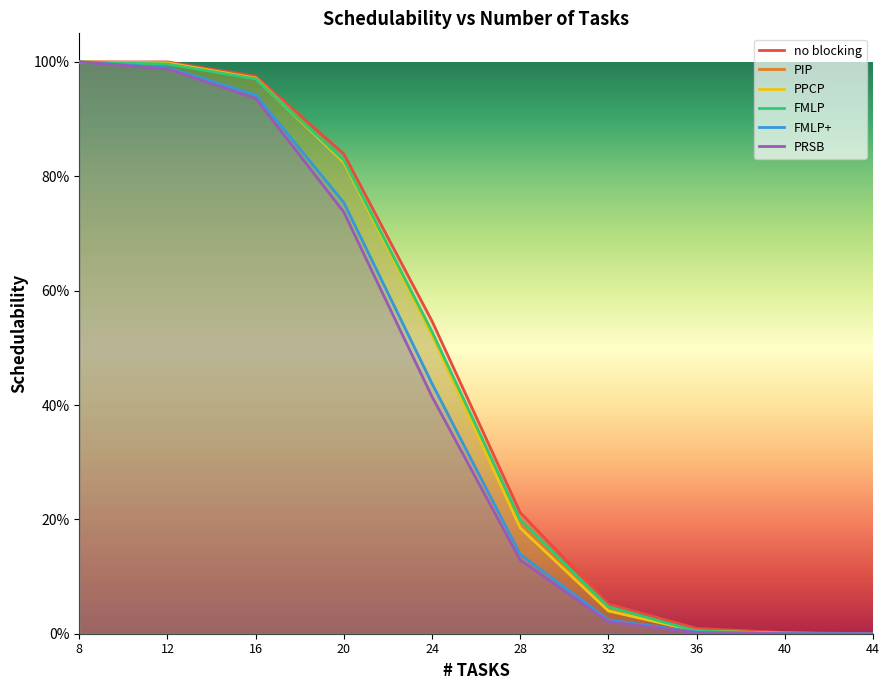

Which series has the largest total across all categories?

no blocking